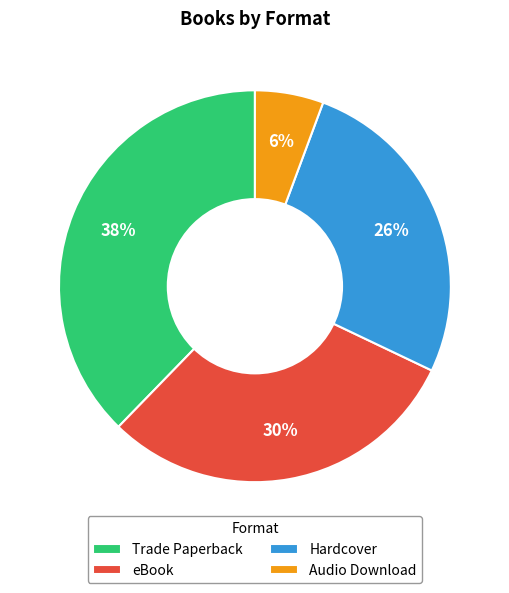

Is there any slice that represents more than half of the pie?

No